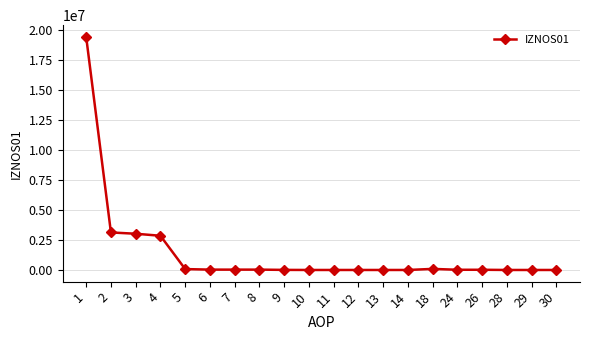

What is the difference between the maximum and second lowest values?

19469387